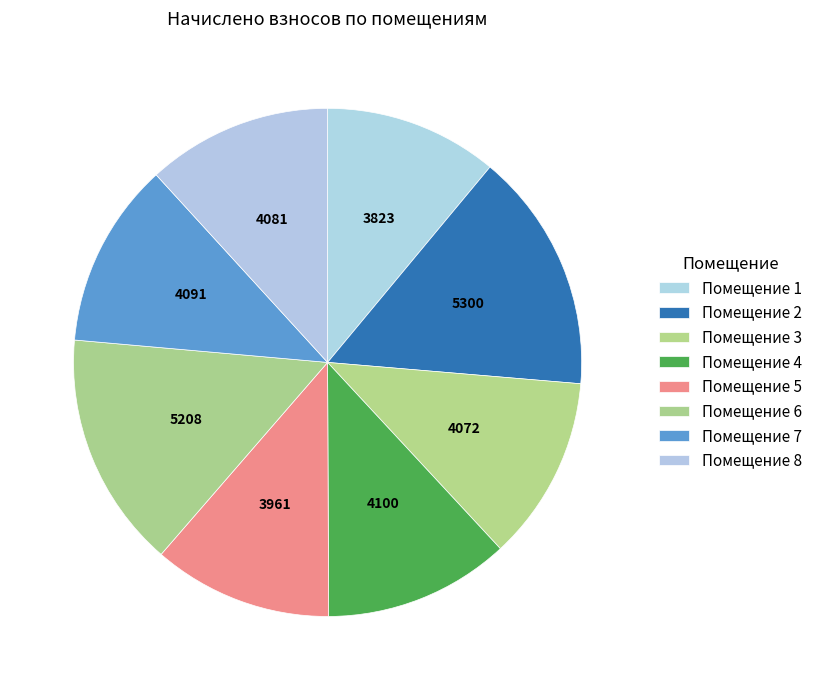

How many segments does this pie chart have?

8